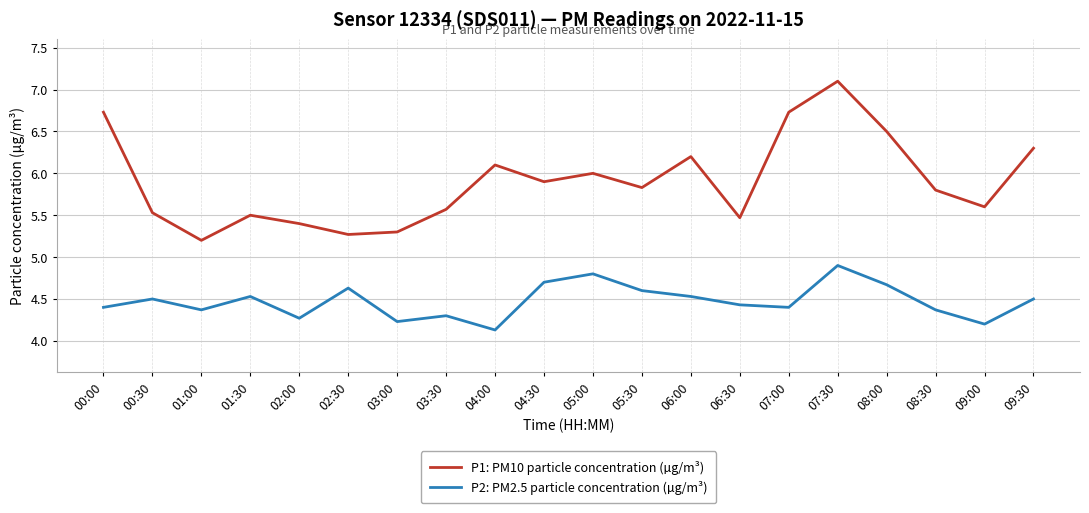

Rank the series at 04:30 from lowest to highest value.

P2: PM2.5 particle concentration (µg/m³), P1: PM10 particle concentration (µg/m³)